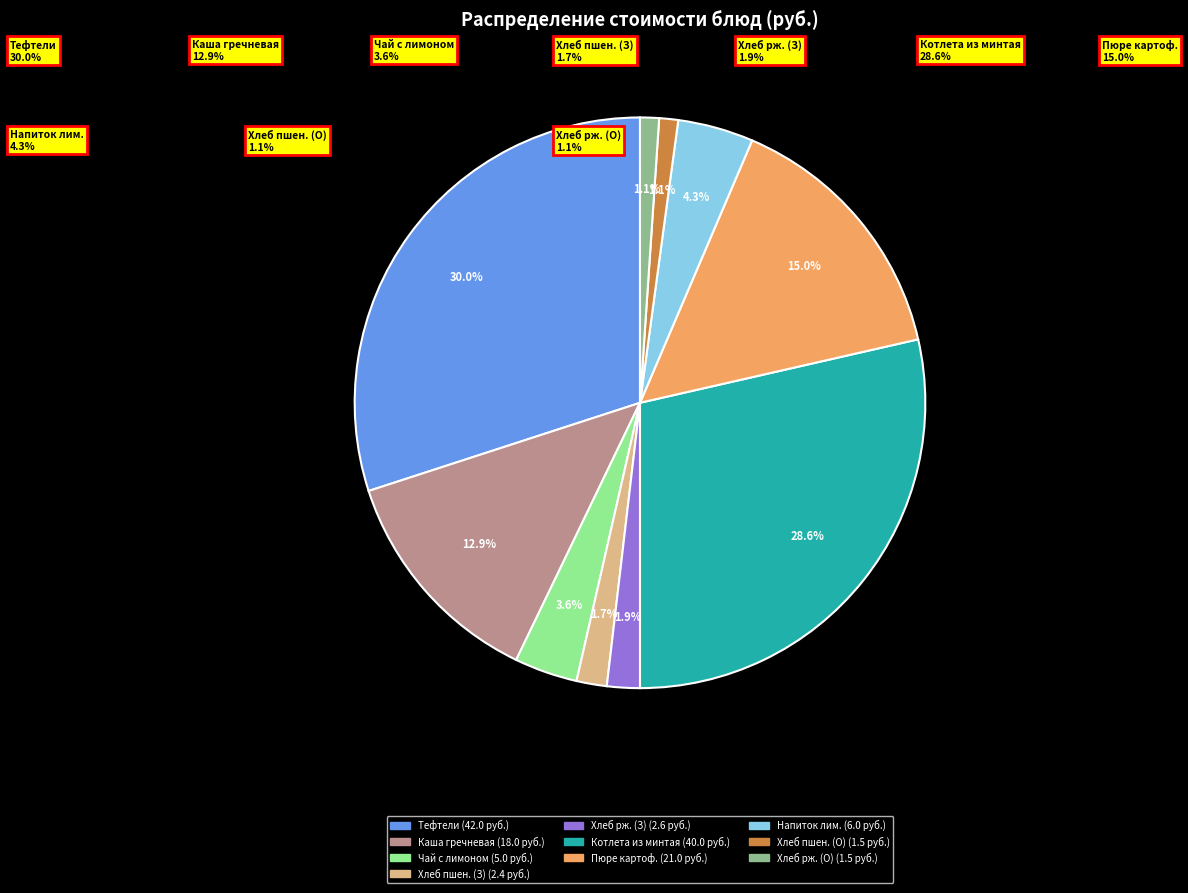

Count the number of slices in the pie.

10